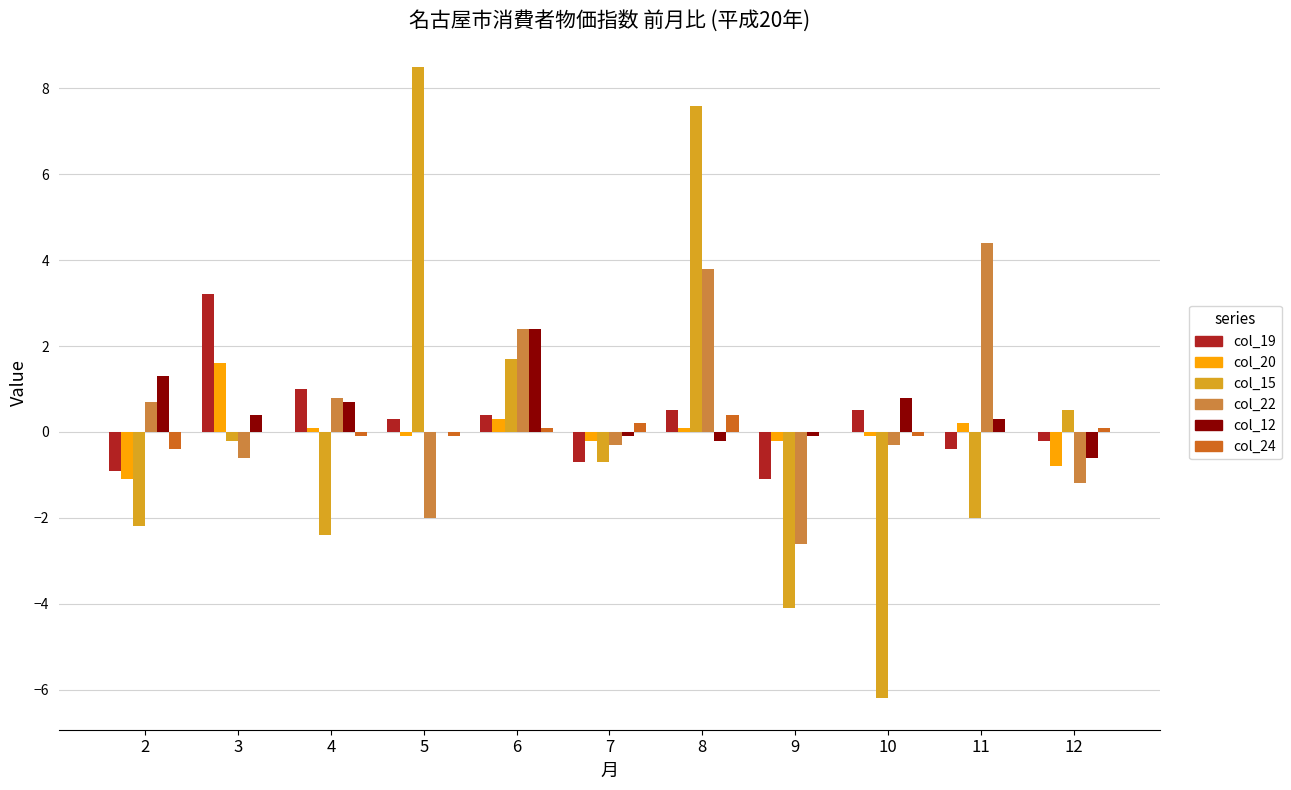

The col_20 series shows 0.7 at 3. True or false?

False